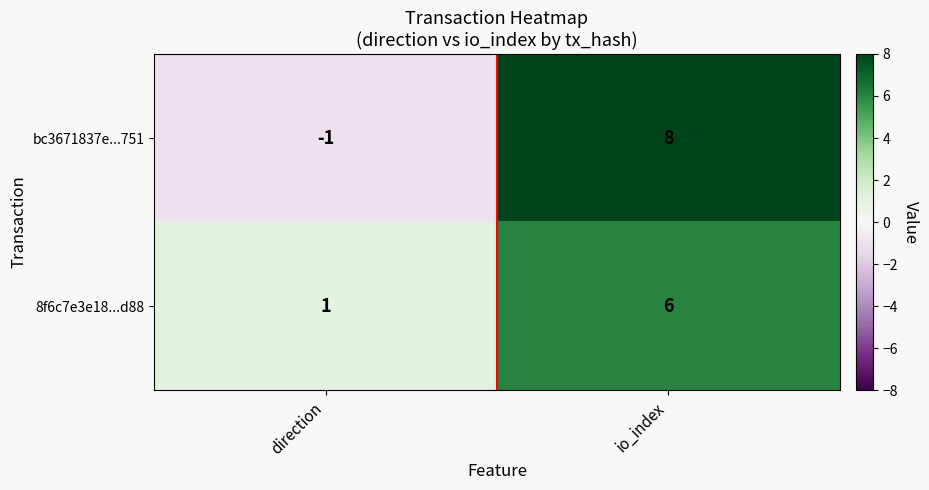

True or false: bc3671837e...751 has a value of 11 at io_index.

False